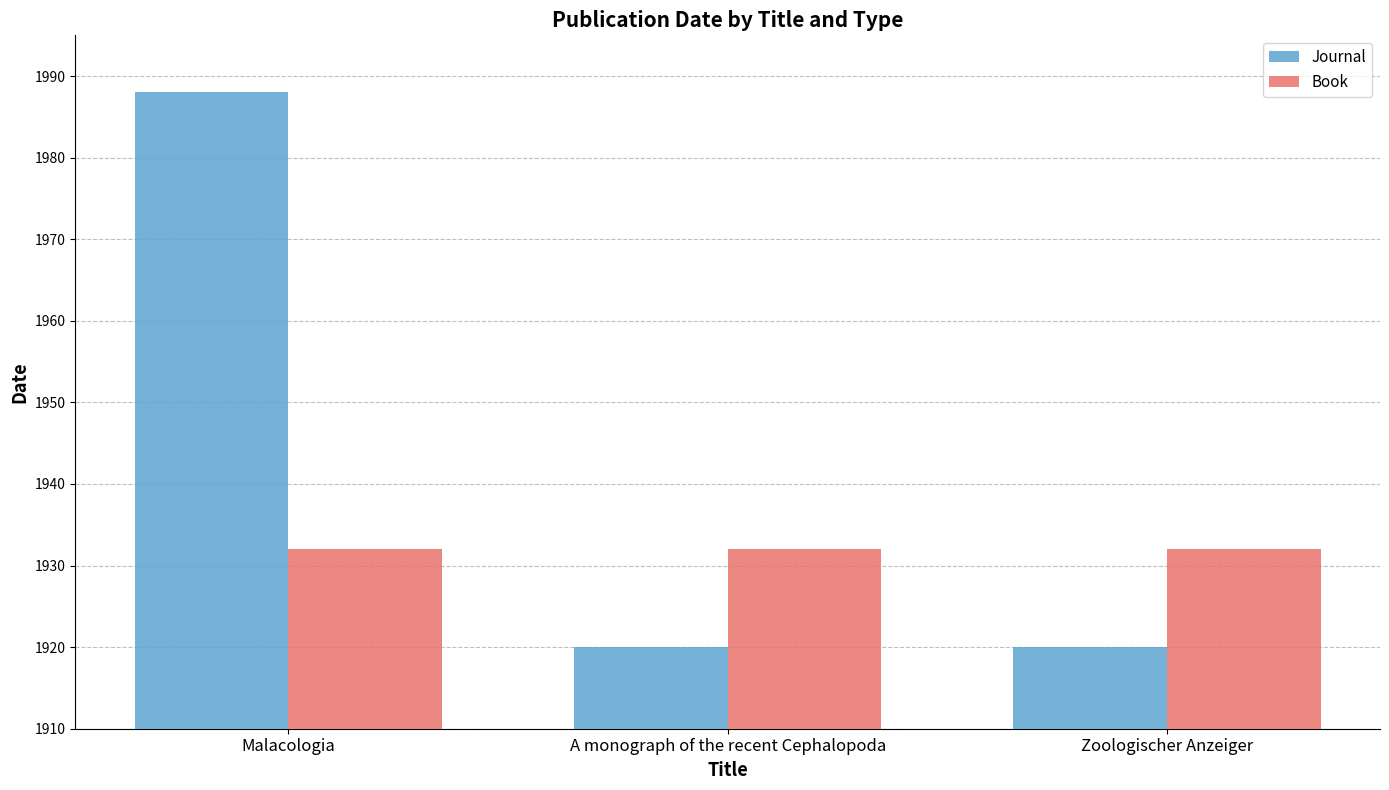

True or false: Book has a value of 1932 at Zoologischer Anzeiger.

True